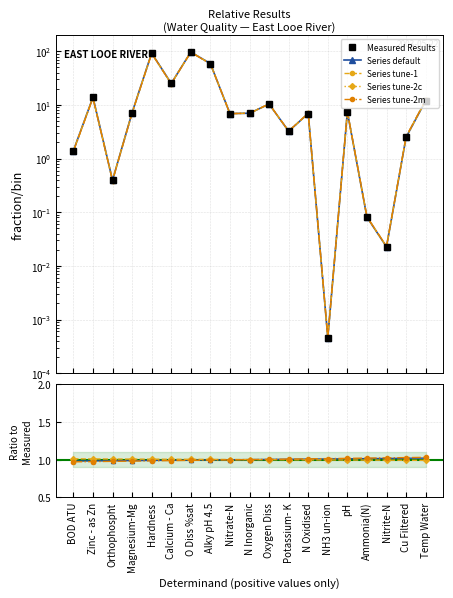

At which category does the chart reach its minimum across all series?

NH3 un-ion